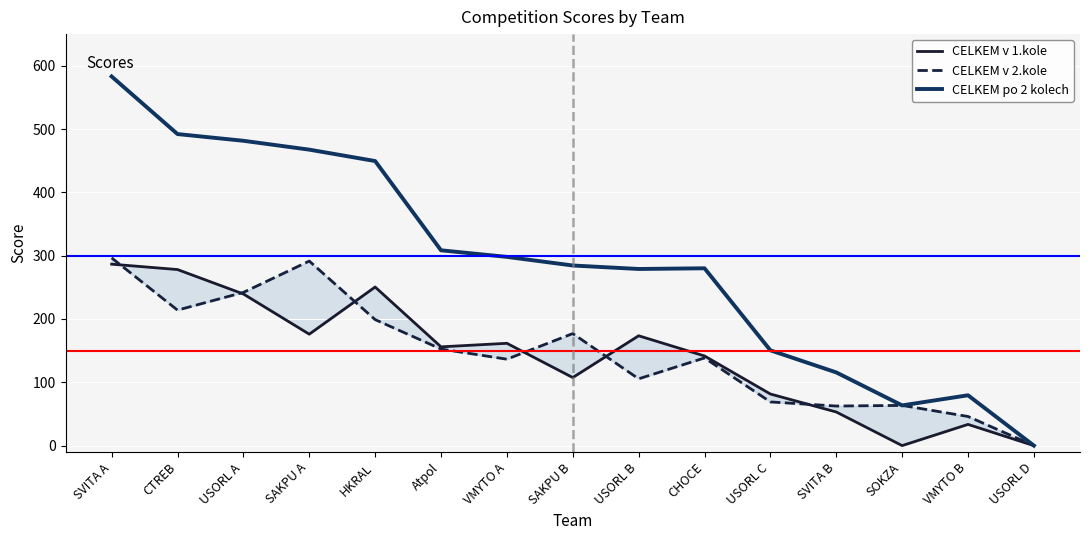

Reading right to left, what are all the values shown in this chart?

CELKEM v 1.kole: 0.0	33.5	0.0	53.1	81.5	141.6	173.5	107.5	161.6	156.0	250.5	176.0	239.5	278.1	286.6
CELKEM v 2.kole: 0.0	46.0	63.5	62.5	69.0	138.5	105.5	177.0	136.5	152.5	199.0	291.5	242.0	214.0	296.5
CELKEM po 2 kolech: 0.0	79.5	63.5	115.6	150.5	280.1	279.0	284.5	298.1	308.5	449.5	467.5	481.5	492.1	583.1